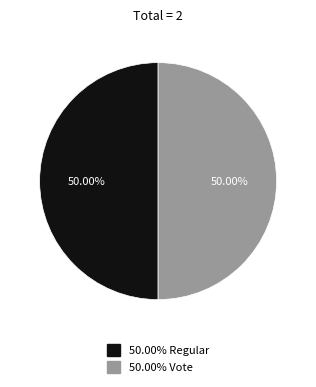

Count the number of slices in the pie.

2